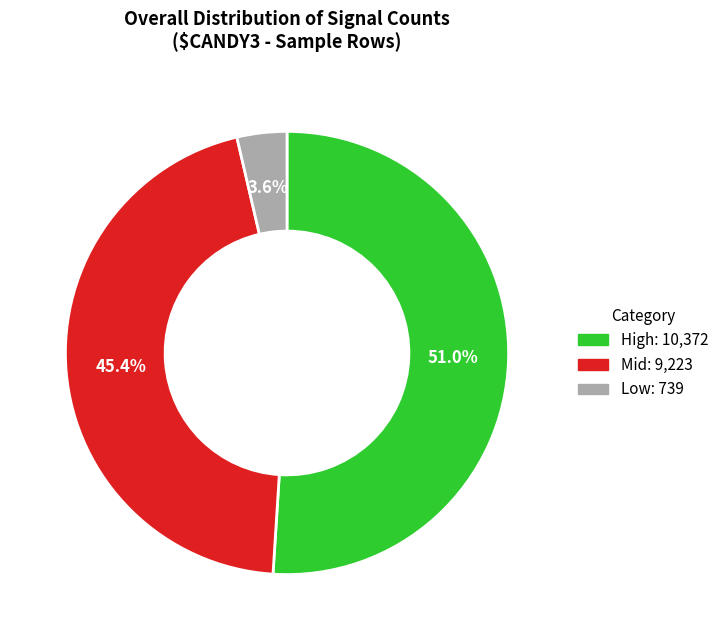

Is there a majority slice in this chart?

Yes